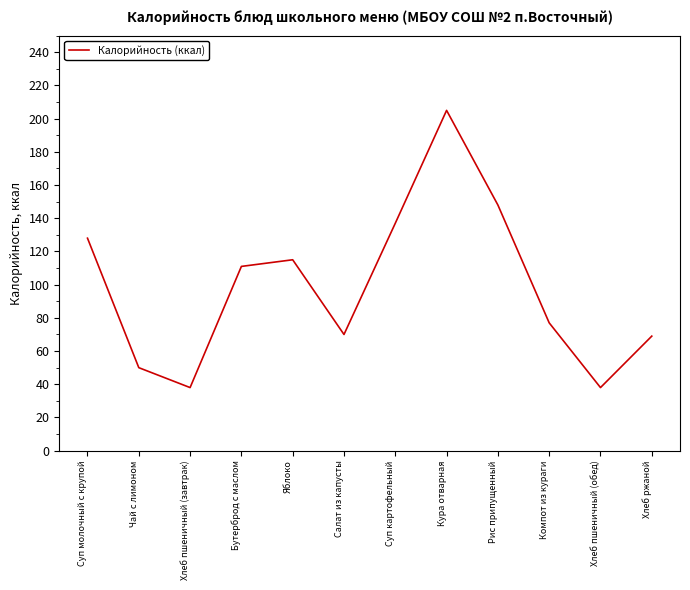

Is it true that the value at Чай с лимоном is 50?

True